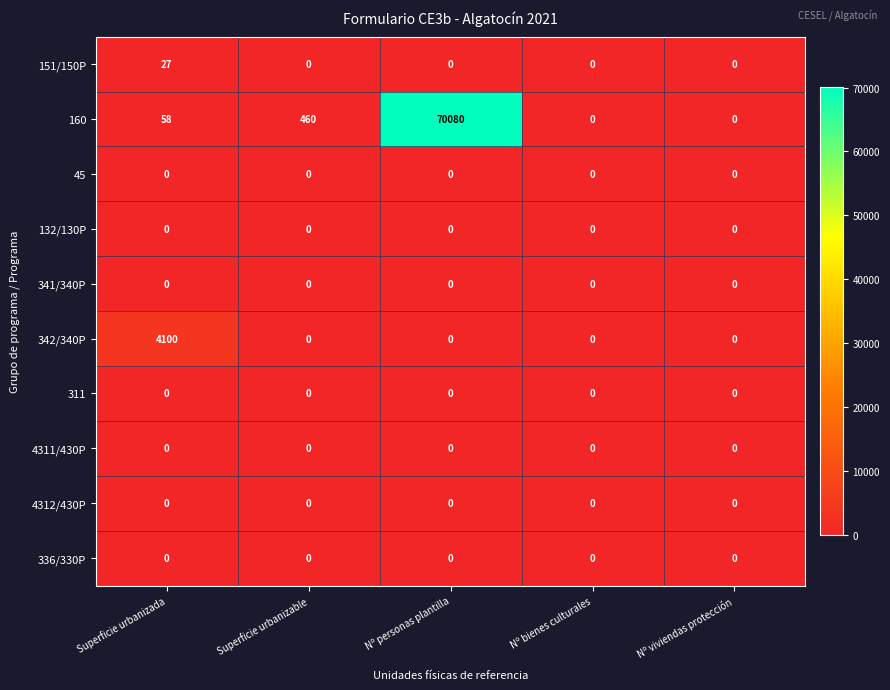

Which series has the largest total across all categories?

160